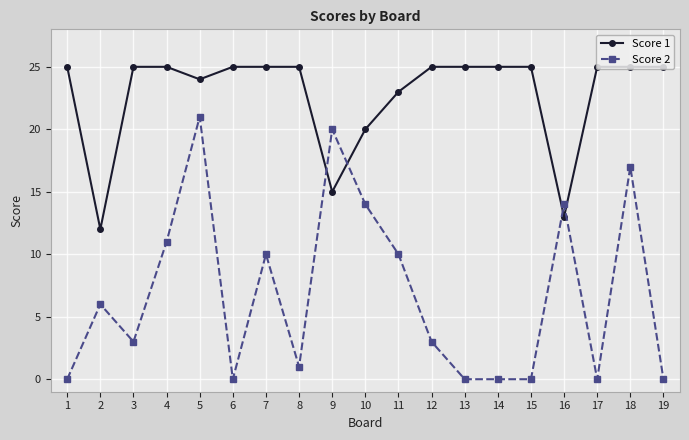

At which label is Score 1 closest to 18?

10